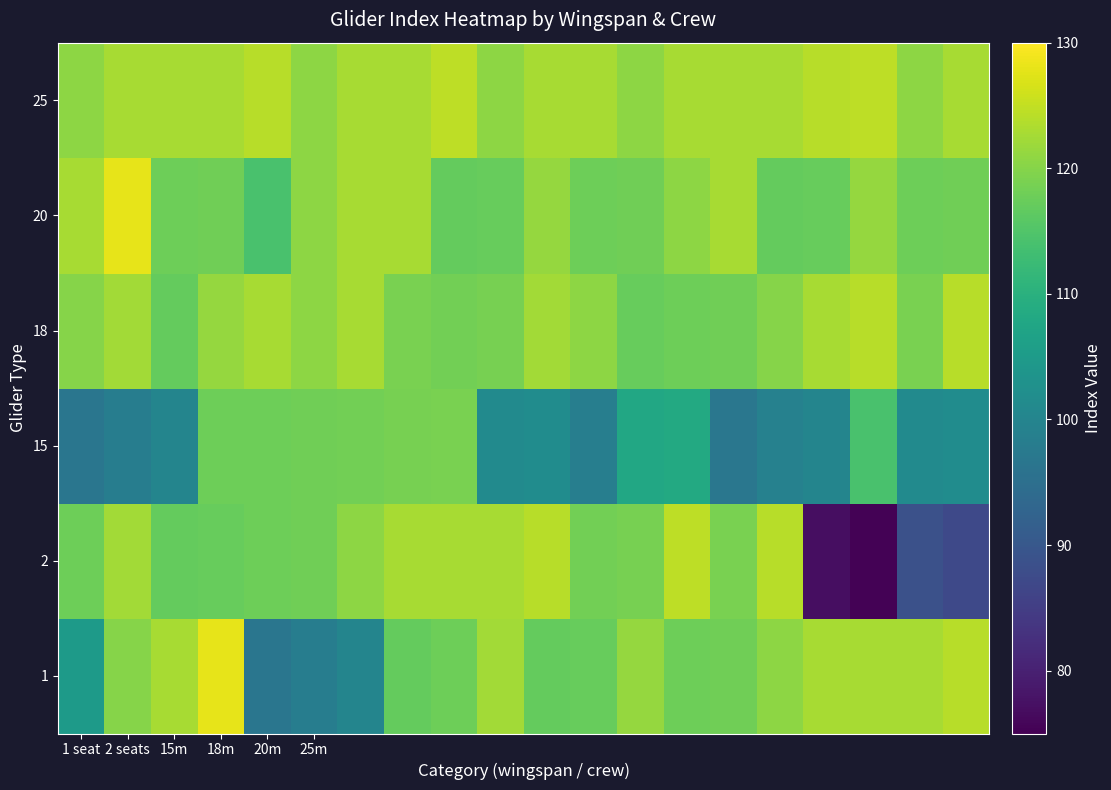

How many series are shown in this chart?

6